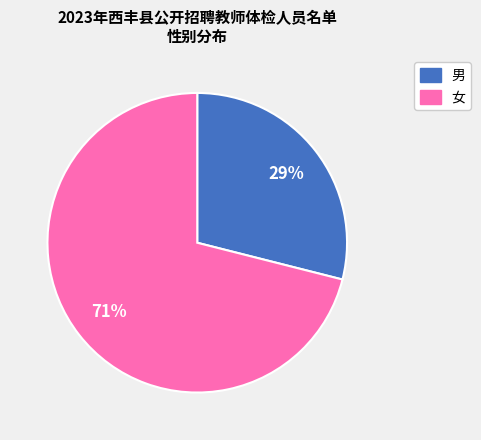

Rank the categories by value from highest to lowest.

女, 男